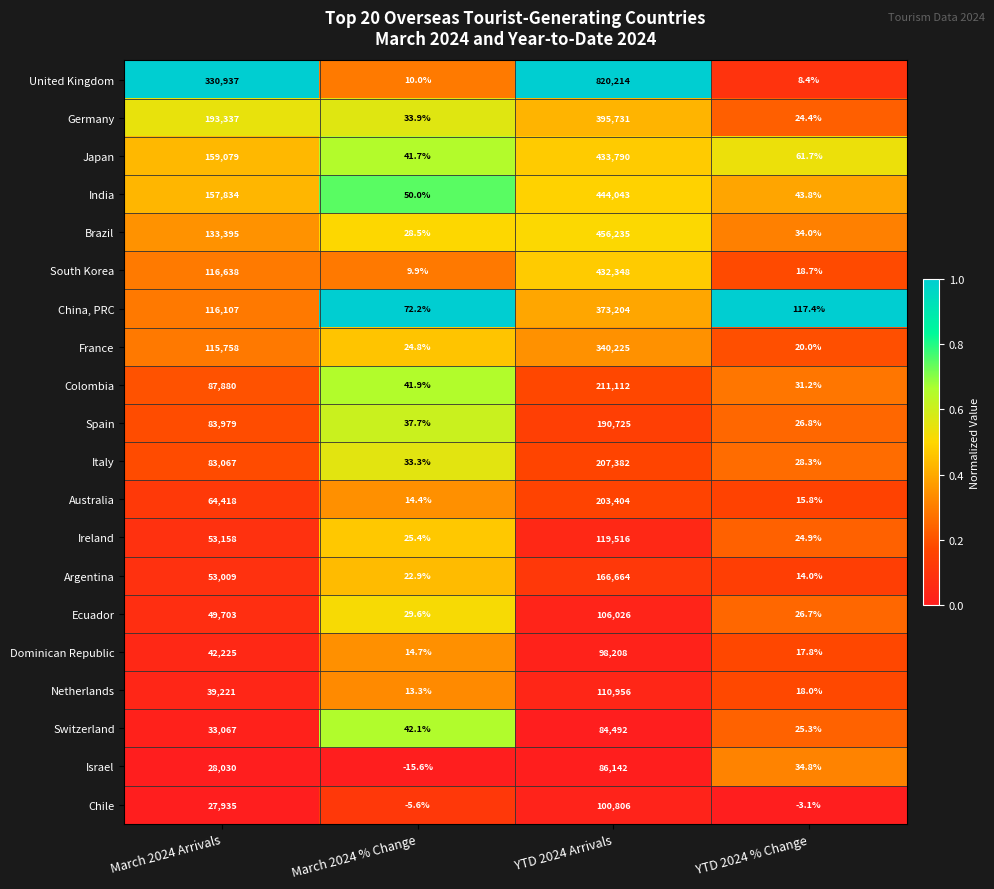

Which series changed the most between March 2024 % Change and YTD 2024 Arrivals?

United Kingdom